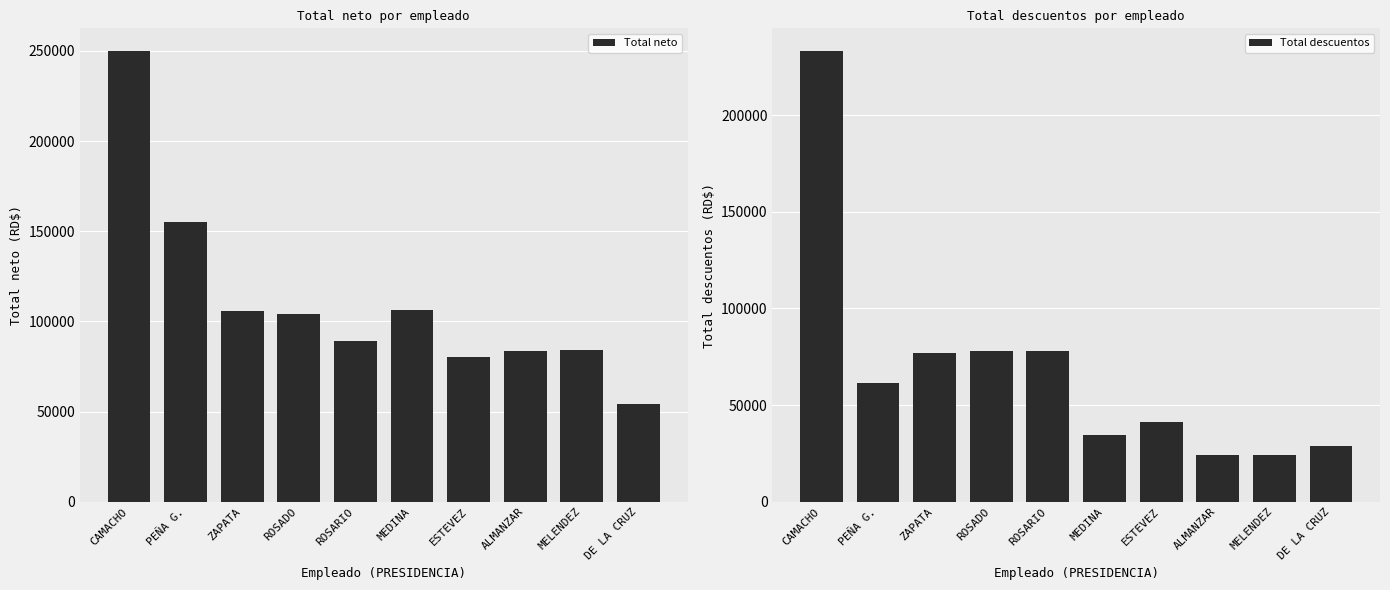

Reading right to left, list all the values displayed in this chart.

Total neto: DE LA CRUZ=54109.5	MELENDEZ=84321.9	ALMANZAR=83821.9	ESTEVEZ=80427.1	MEDINA=106114.4	ROSARIO=89077.4	ROSADO=104263.4	ZAPATA=105505.9	PEÑA G.=155323.5	CAMACHO=249975.4
Total descuentos: DE LA CRUZ=28898.9	MELENDEZ=23950.0	ALMANZAR=24450.0	ESTEVEZ=41449.9	MEDINA=34796.2	ROSARIO=78018.0	ROSADO=77987.3	ZAPATA=76744.8	PEÑA G.=61220.2	CAMACHO=233274.6